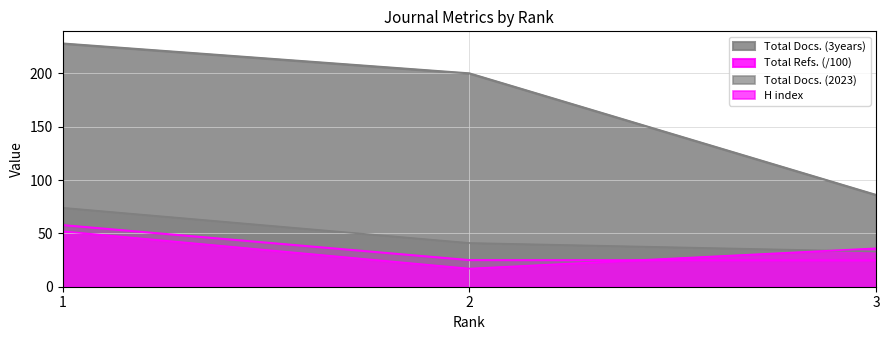

Where is H index nearest to the value 34?

3